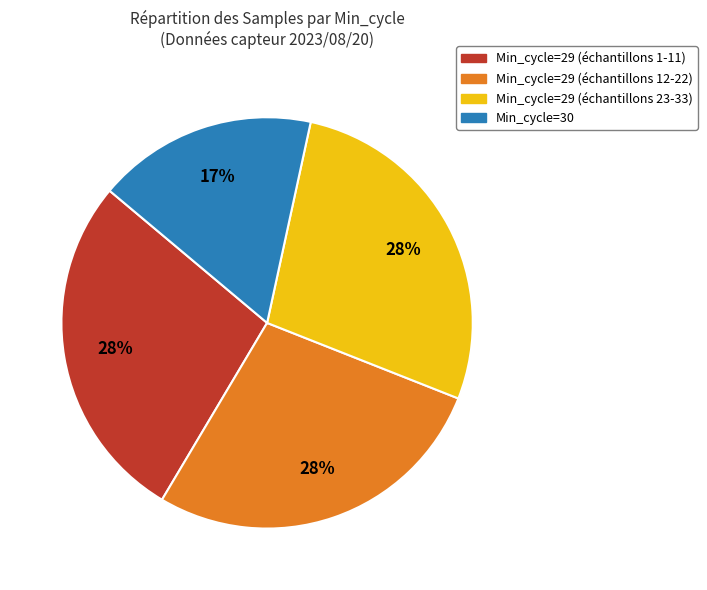

Is there a majority slice in this chart?

No